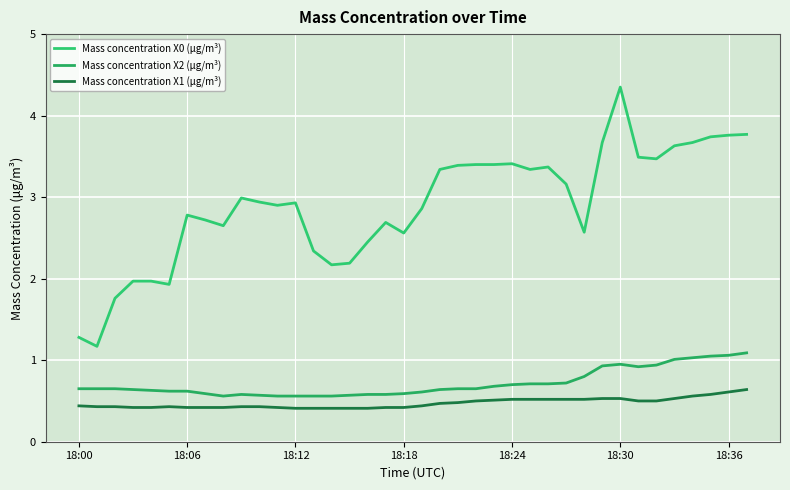

Which series has the largest total across all categories?

Mass concentration X0 (μg/m³)